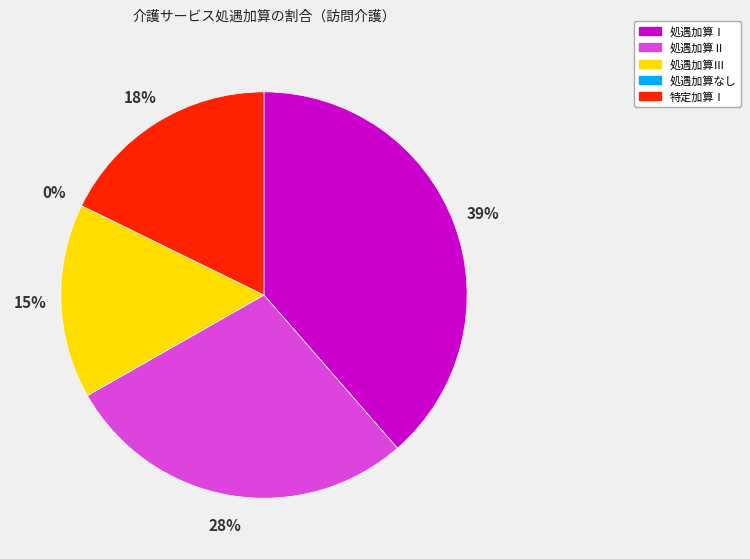

To the nearest percent, what is the difference between the 処遇加算Ⅱ and 処遇加算なし slice percentages?

28%